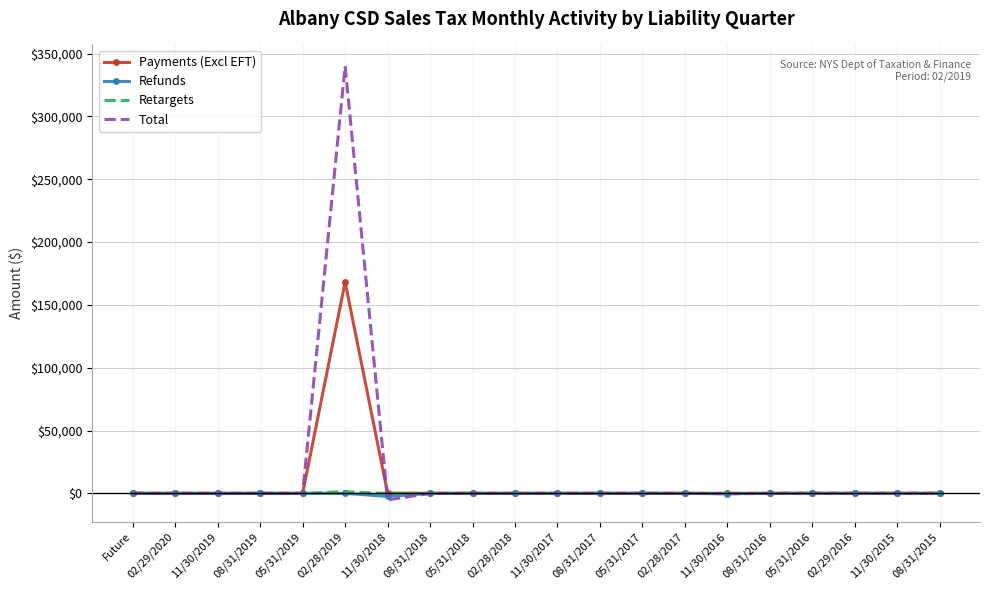

Which series has the largest range (max minus min)?

Total